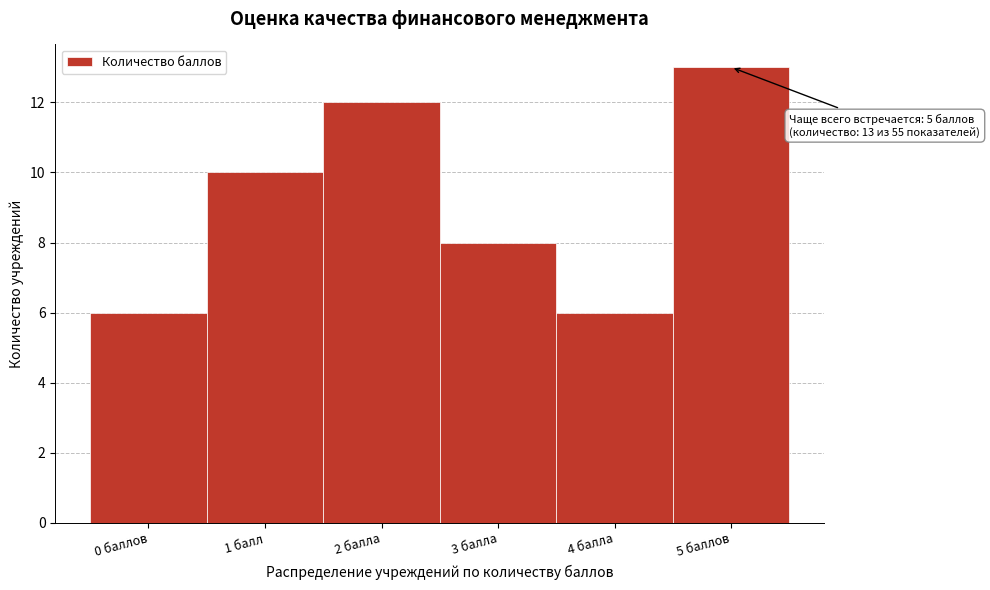

Reading left to right, extract all data points from this chart.

6	10	12	8	6	13